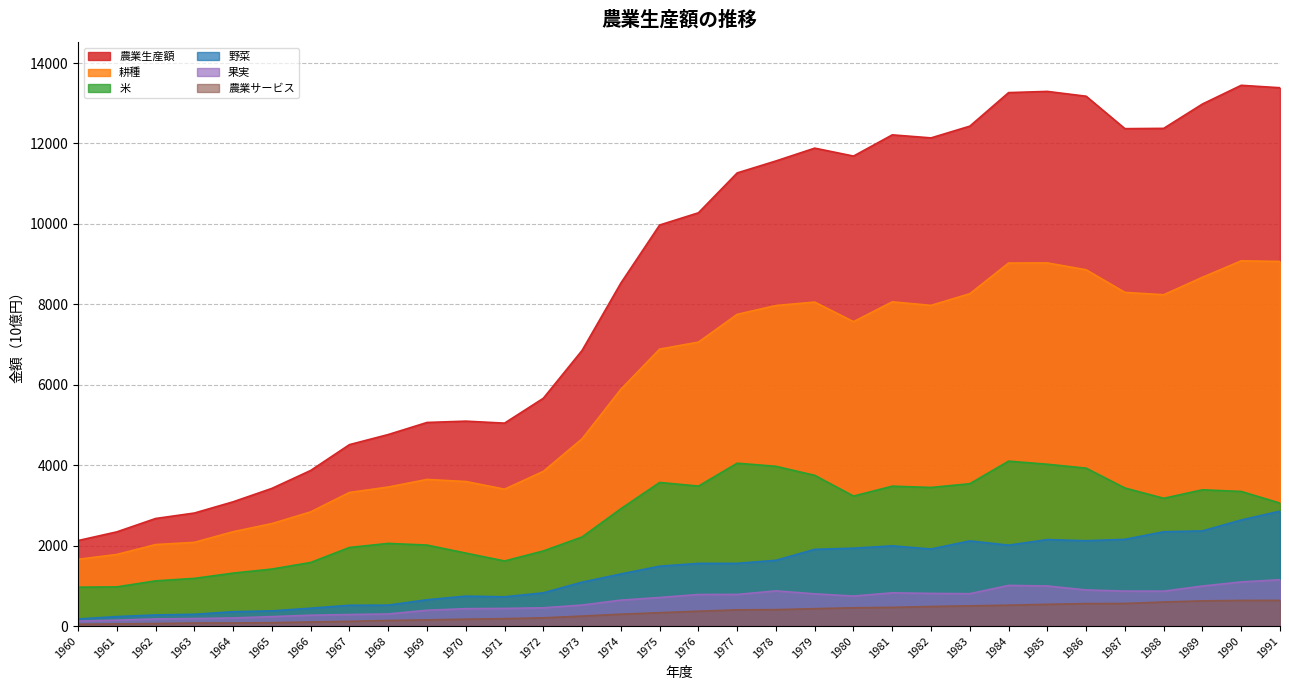

At which label does 農業サービス first exceed 369?

1976